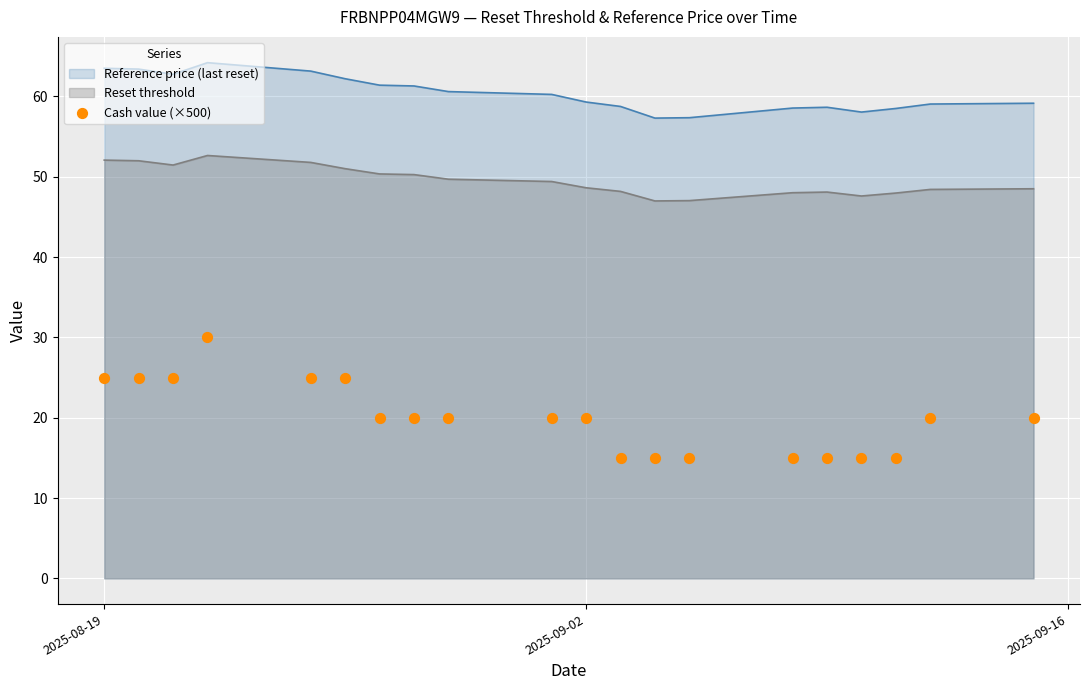

What is the ratio of the value at 19 to the value at 2025-09-02?

1.2